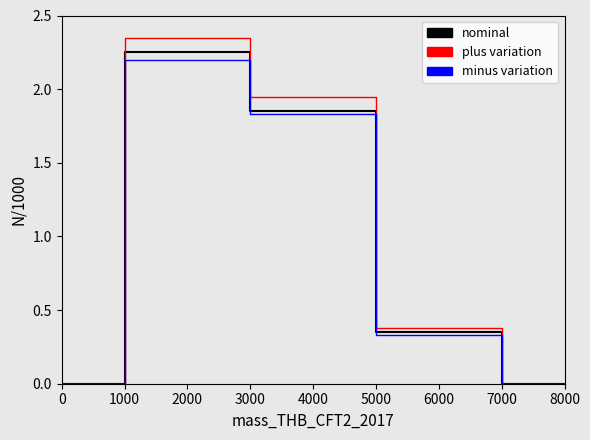

What is the label of the 11th point from the right?

6000